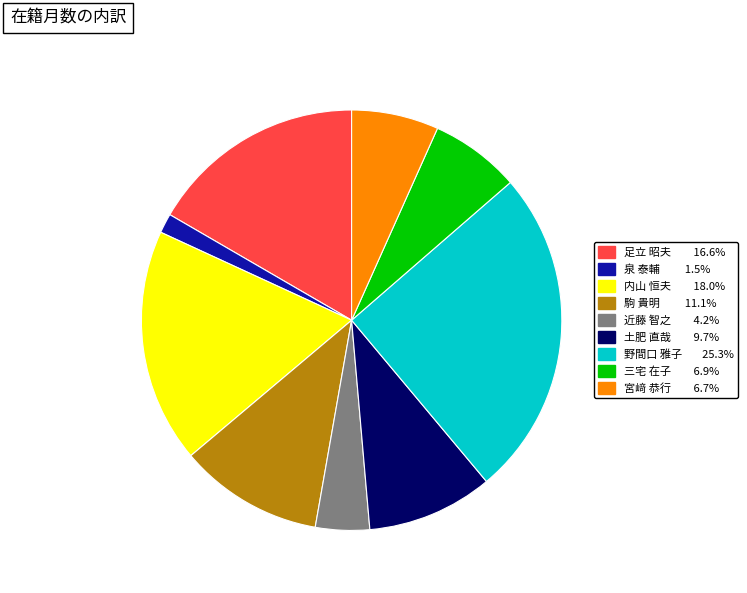

Is the sum of 土肥 直哉 and 泉 泰輔 greater than half?

No